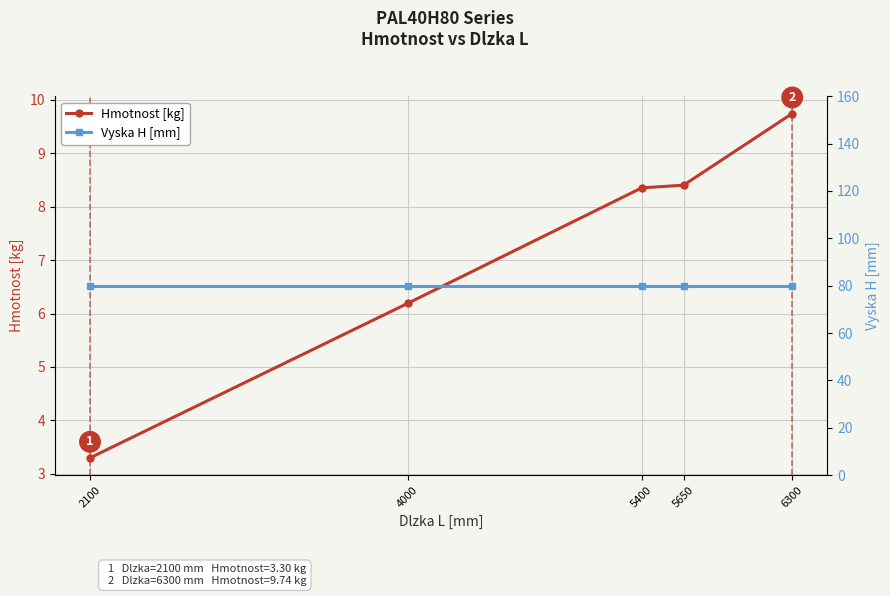

True or false: Vyska H [mm] and Hmotnost [kg] intersect in this chart.

False